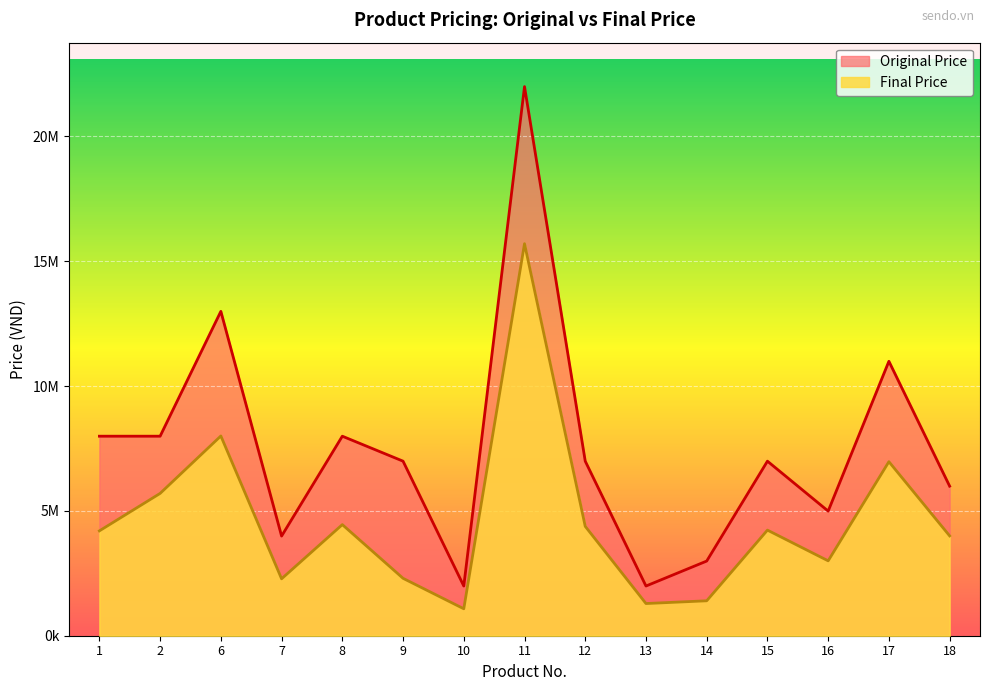

Where is Original Price nearest to the value 11990000?

6